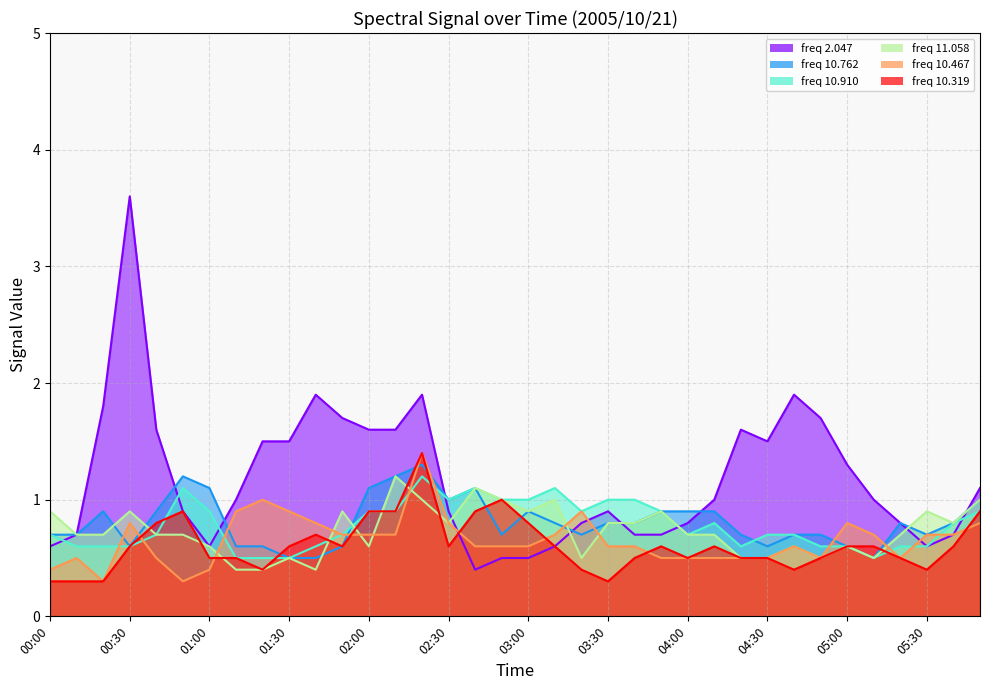

What is the lowest value of the 10.762 series?

0.5